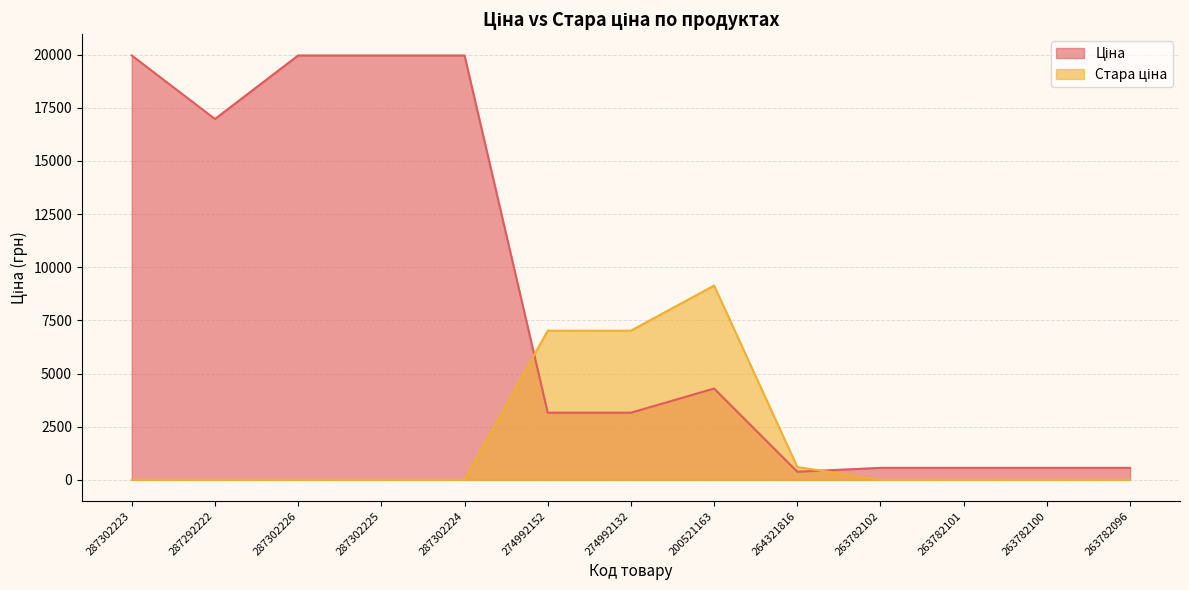

How many categories are shown in the chart?

13